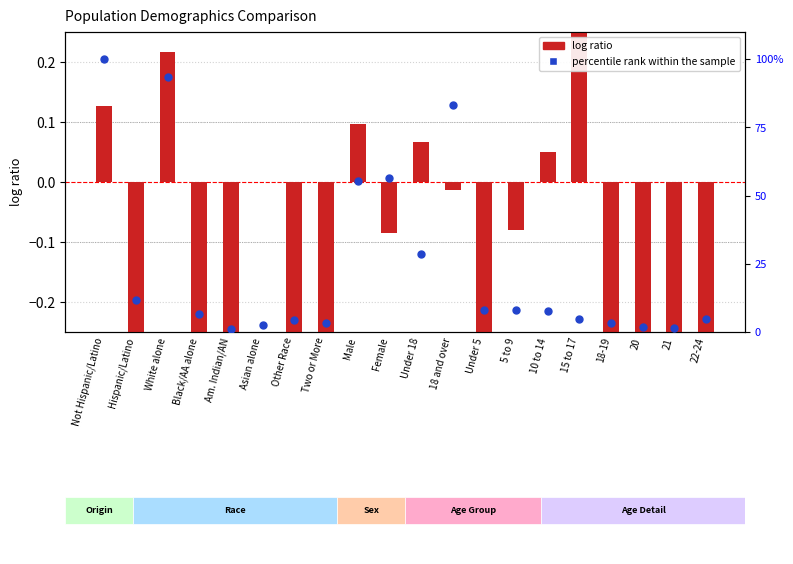

Which series contains the highest Y value?

percentile rank within the sample